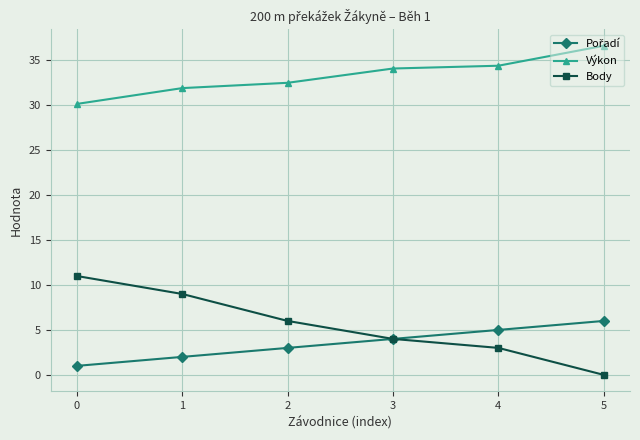

What is the difference between the maximum and minimum values in the Body series?

11.0